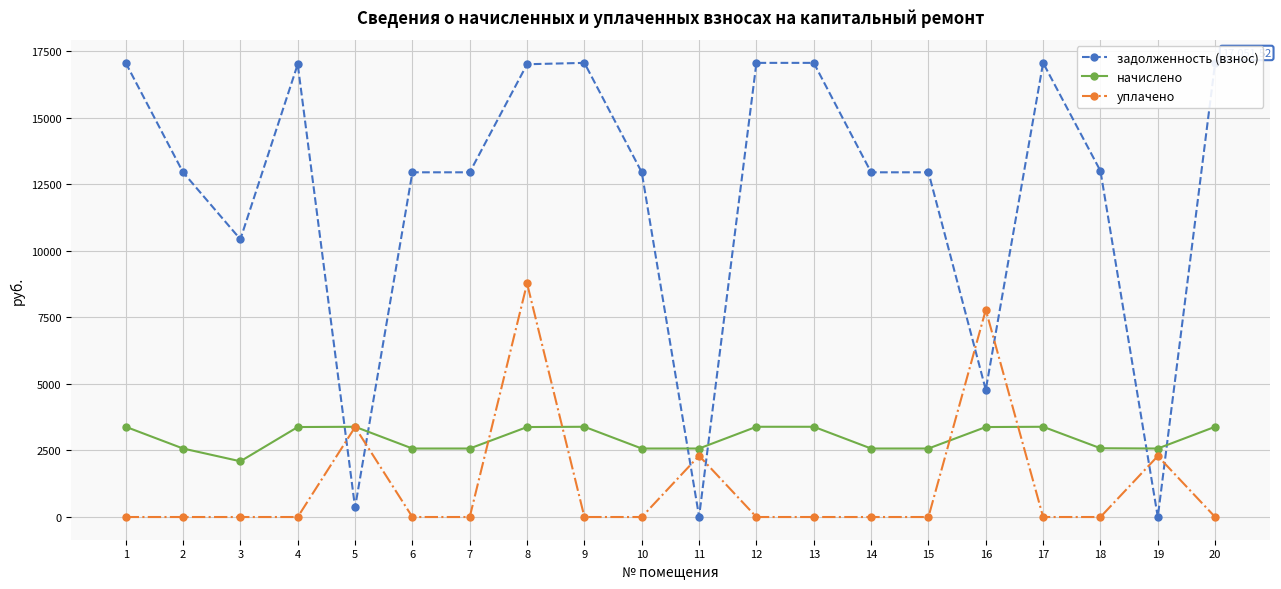

Reading left to right, list all the values displayed in this chart.

задолженность (взнос): 1=17051.5	2=12942.7	3=10428.8	4=17000.2	5=358.1	6=12942.7	7=12942.7	8=17000.2	9=17051.5	10=12942.7	11=14.7	12=17051.5	13=17051.5	14=12942.7	15=12942.7	16=4776.2	17=17051.5	18=12994.1	19=0.6	20=17051.5
начислено: 1=3388.4	2=2571.9	3=2092.2	4=3378.2	5=3388.4	6=2571.9	7=2571.9	8=3378.2	9=3388.4	10=2571.9	11=2571.9	12=3388.4	13=3388.4	14=2571.9	15=2571.9	16=3378.2	17=3388.4	18=2582.1	19=2571.9	20=3388.4
уплачено: 1=0.0	2=0.0	3=0.0	4=0.0	5=3374.6	6=0.0	7=0.0	8=8771.1	9=0.0	10=0.0	11=2301.0	12=0.0	13=0.0	14=0.0	15=0.0	16=7779.0	17=0.0	18=0.0	19=2288.0	20=0.0